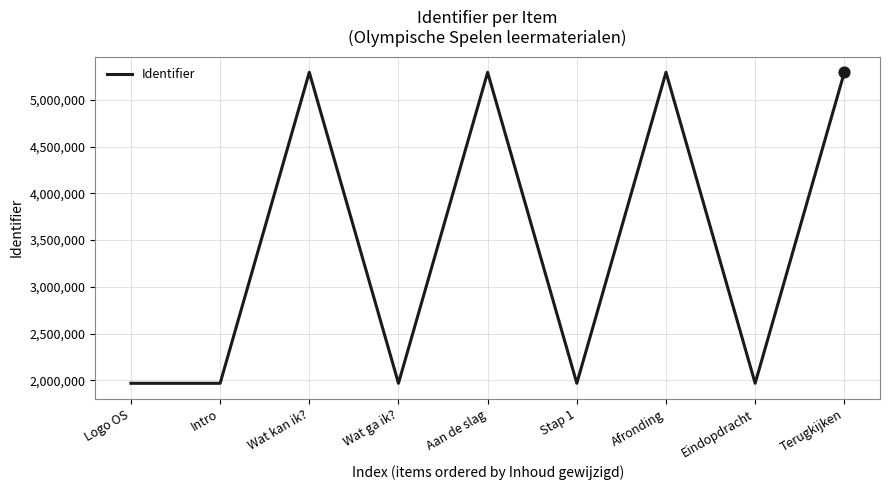

Which has a higher value, Wat ga ik? or Terugkijken?

Terugkijken